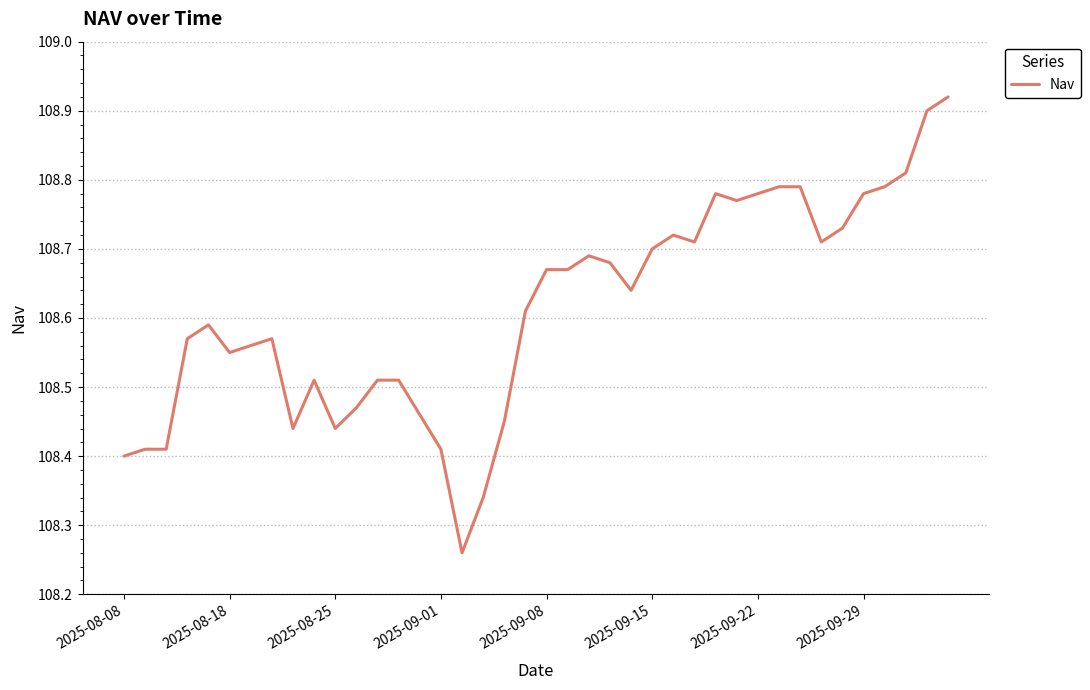

What is the difference between the maximum and minimum values?

0.7